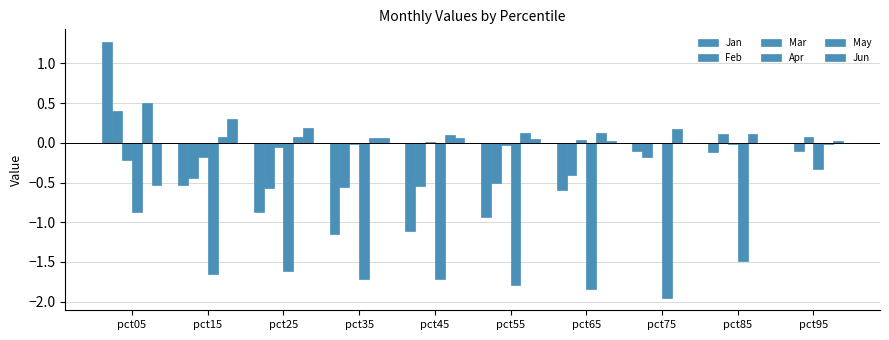

Which series has the widest spread of values?

Jan